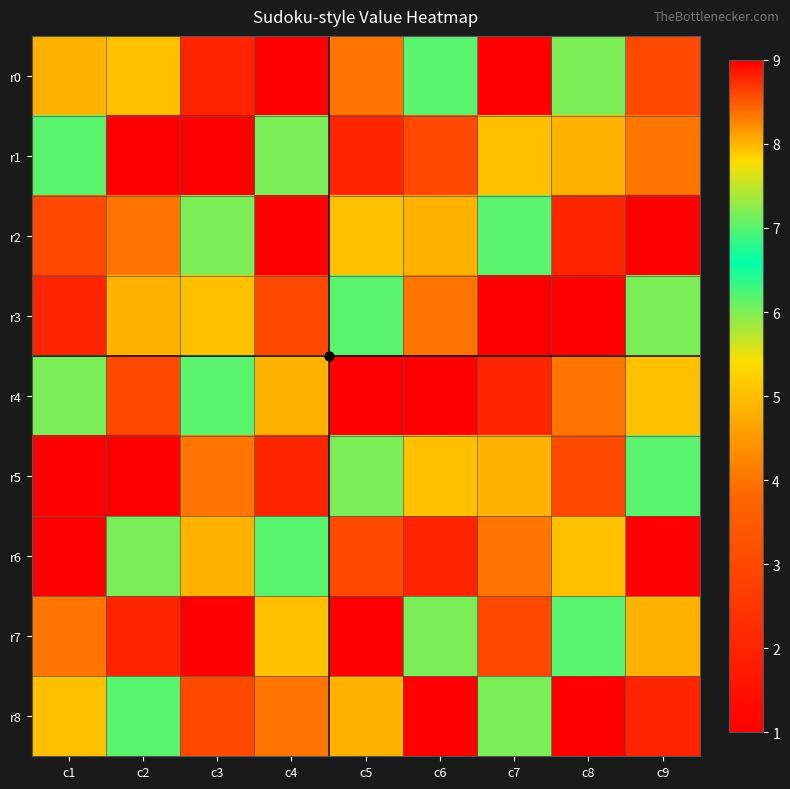

Reading left to right, transcribe all the data shown in this chart.

r0: c1=8	c2=5	c3=2	c4=9	c5=4	c6=7	c7=1	c8=6	c9=3
r1: c1=7	c2=1	c3=9	c4=6	c5=2	c6=3	c7=5	c8=8	c9=4
r2: c1=3	c2=4	c3=6	c4=1	c5=5	c6=8	c7=7	c8=2	c9=9
r3: c1=2	c2=8	c3=5	c4=3	c5=7	c6=4	c7=9	c8=1	c9=6
r4: c1=6	c2=3	c3=7	c4=8	c5=1	c6=9	c7=2	c8=4	c9=5
r5: c1=1	c2=9	c3=4	c4=2	c5=6	c6=5	c7=8	c8=3	c9=7
r6: c1=9	c2=6	c3=8	c4=7	c5=3	c6=2	c7=4	c8=5	c9=1
r7: c1=4	c2=2	c3=1	c4=5	c5=9	c6=6	c7=3	c8=7	c9=8
r8: c1=5	c2=7	c3=3	c4=4	c5=8	c6=1	c7=6	c8=9	c9=2